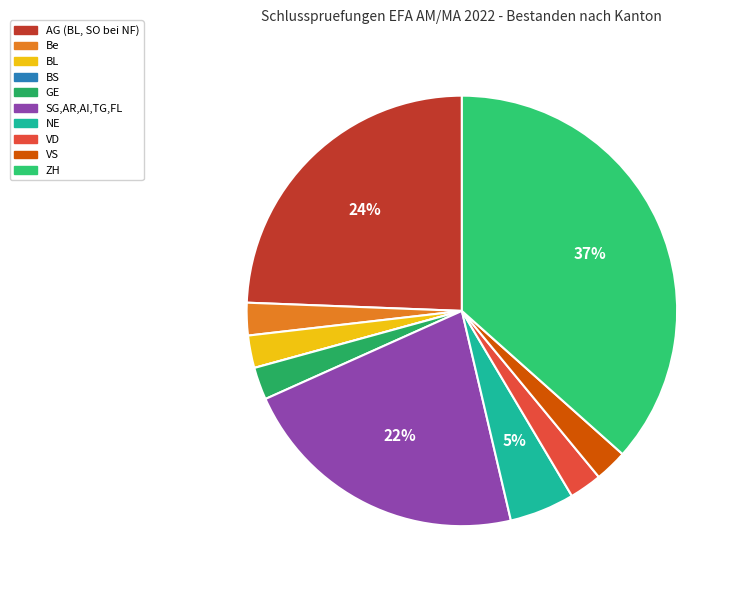

To the nearest percent, what is the difference between the BS and ZH slice percentages?

37%